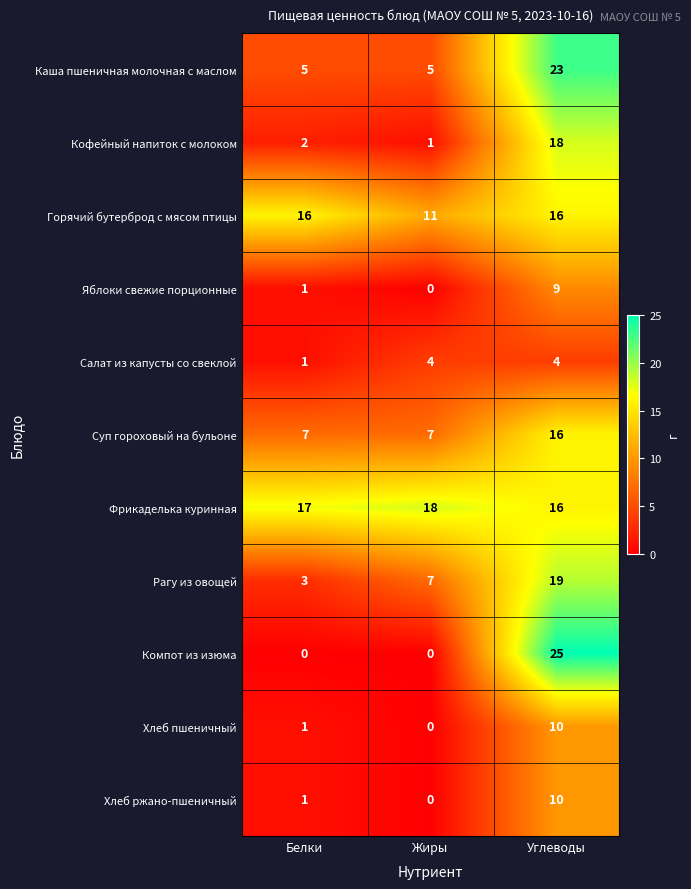

Is it true that Суп гороховый на бульоне equals 16 at Углеводы?

True